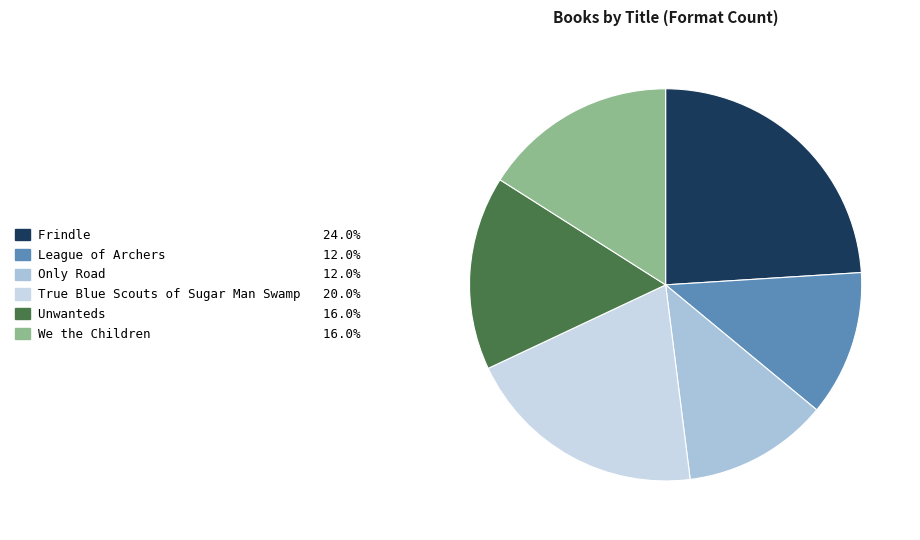

How many slices are in this pie chart?

6